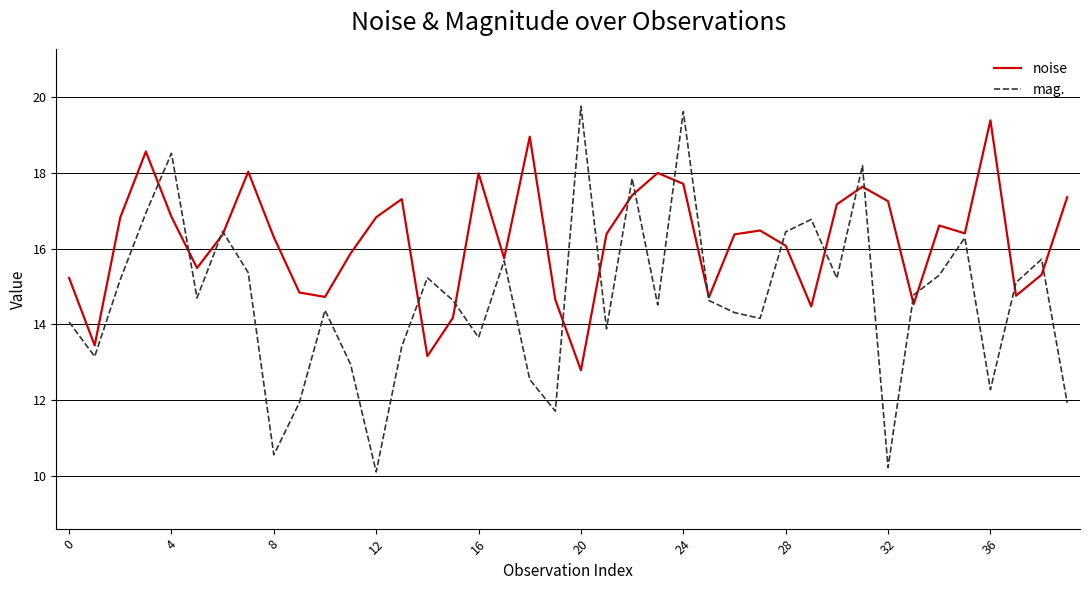

Rank the series by their average value, from lowest to highest.

mag., noise